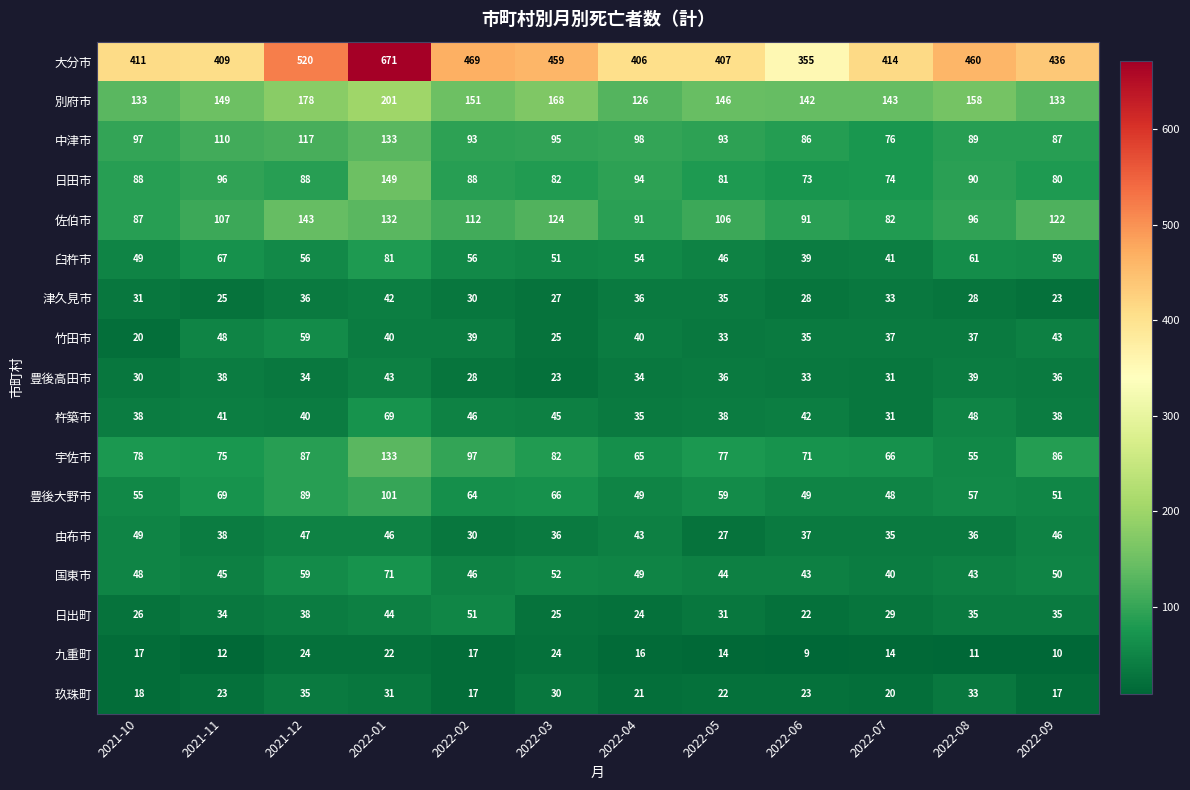

Which category has the lowest value across all series?

2022-06